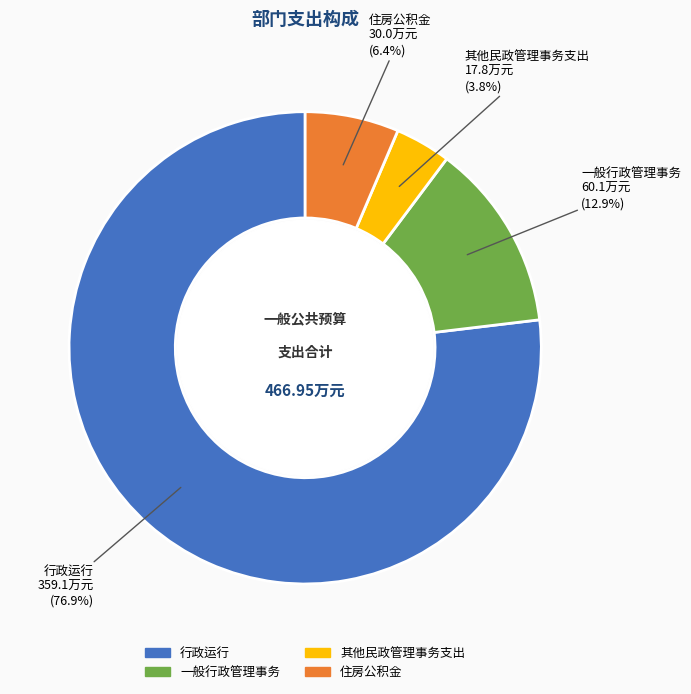

Is the sum of 一般行政管理事务 and 行政运行 greater than half?

Yes